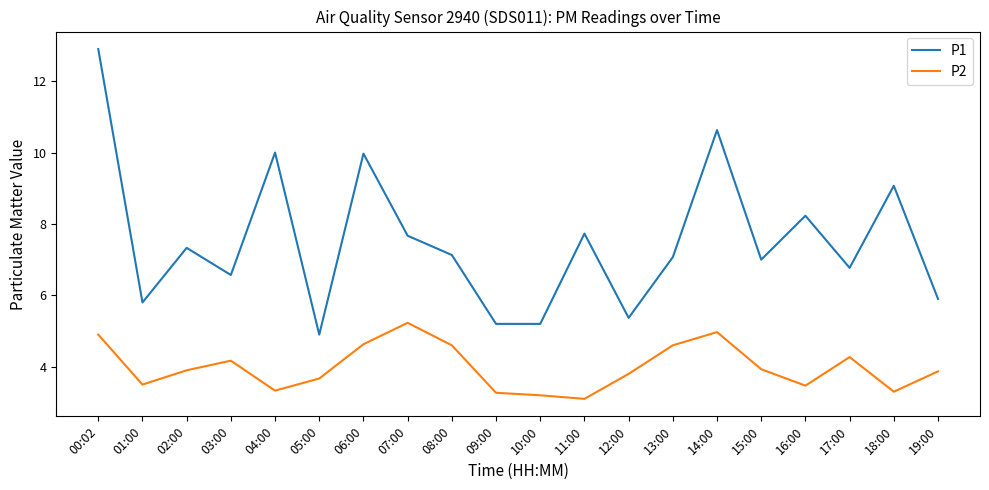

The P2 series shows 3.5 at 16:00. True or false?

True